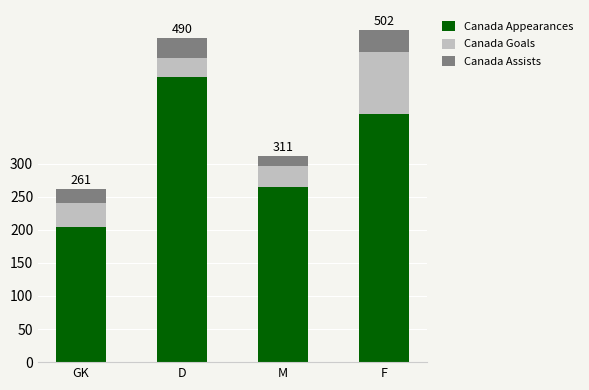

True or false: Canada Appearances has a value of 300 at GK.

False